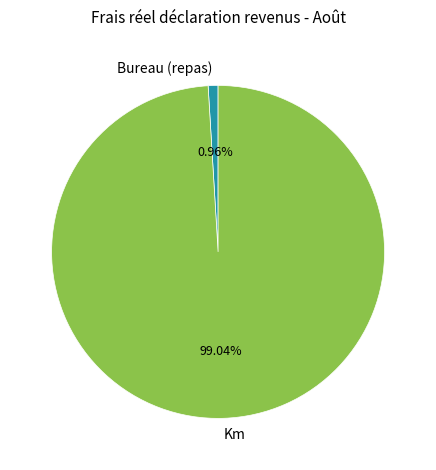

What is the majority slice?

Km